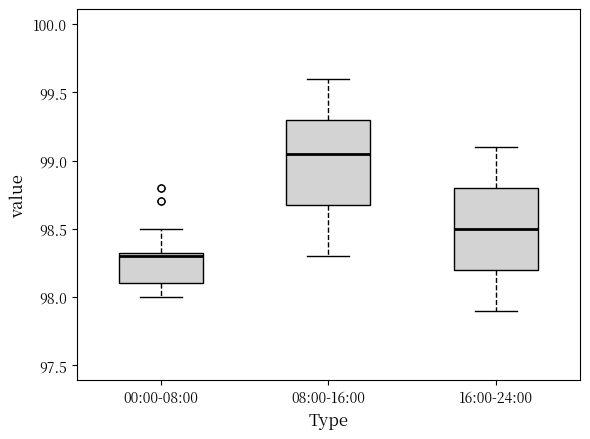

Reading left to right, transcribe this box plot: for each box, give where its median line is, the range the box spans, and where its two whiskers end, as read against the y-axis. The values are not printed on the chart, so give them approximately, as read against the axis.

00:00-08:00: median 98.30, box 98.10 to 98.35, whiskers 98.00 to 98.50
08:00-16:00: median 99.05, box 98.70 to 99.30, whiskers 98.30 to 99.60
16:00-24:00: median 98.50, box 98.20 to 98.80, whiskers 97.90 to 99.10